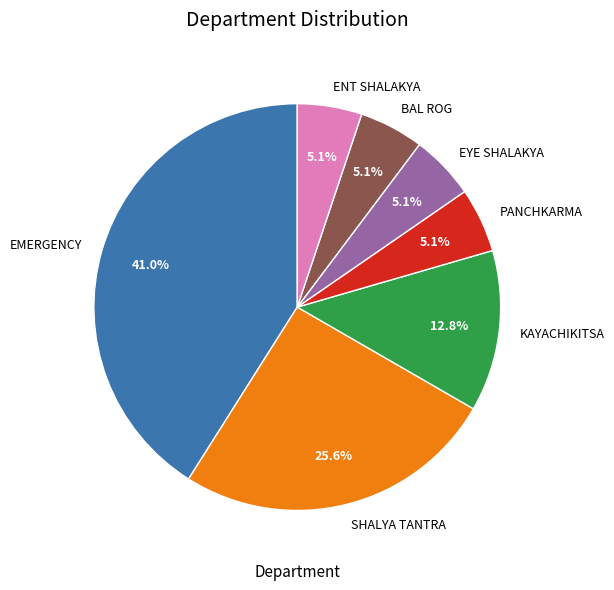

Is it true that BAL ROG is 5% of the pie?

True